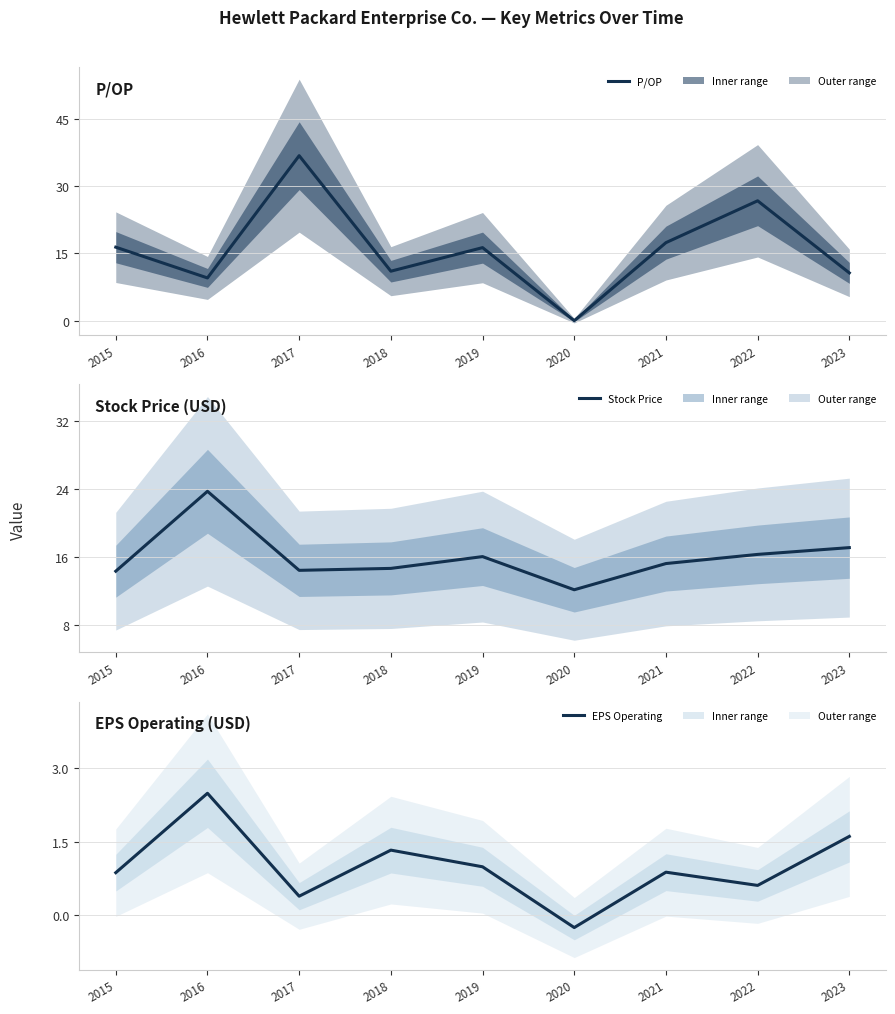

True or false: P/OP and EPS Operating intersect in this chart.

False